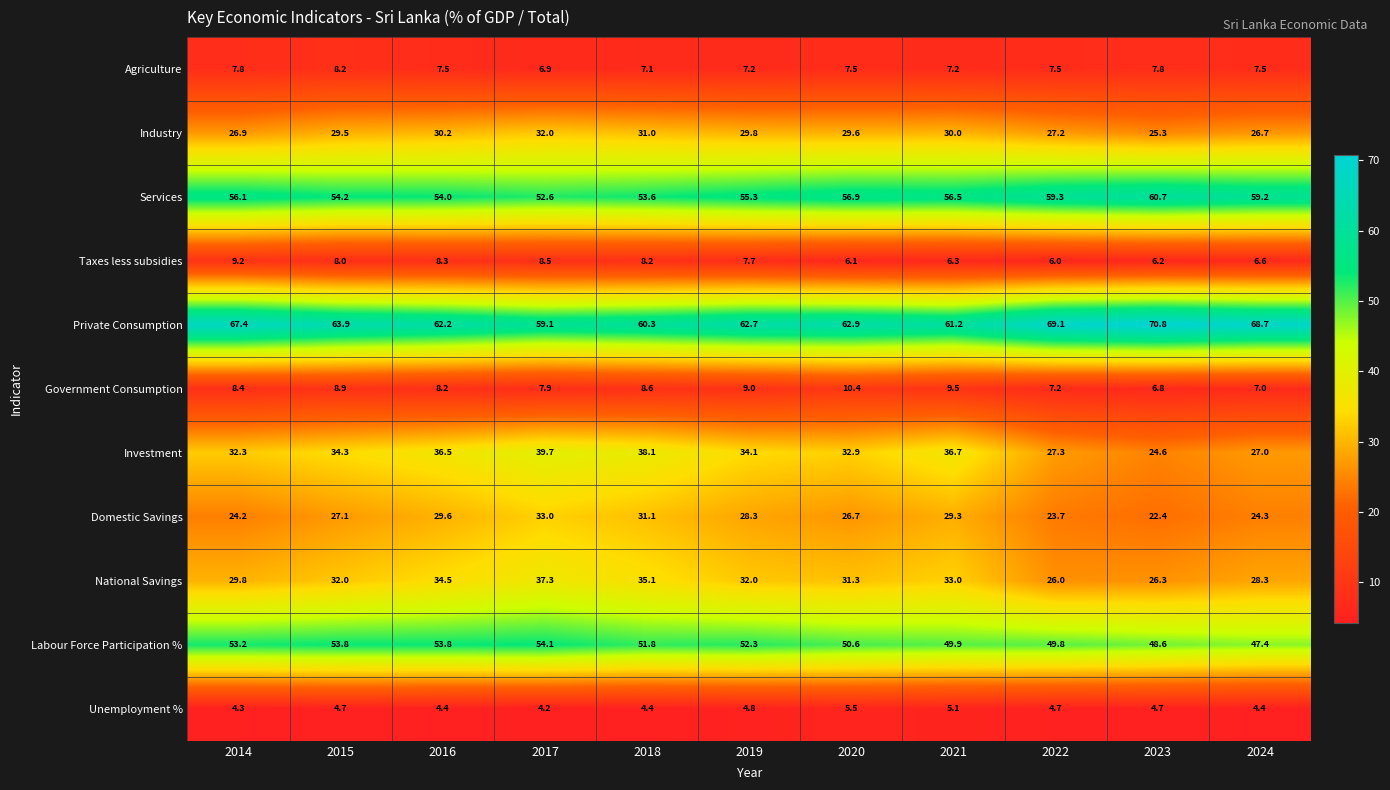

What is the approximate value of Private Consumption at 2022?

69.1